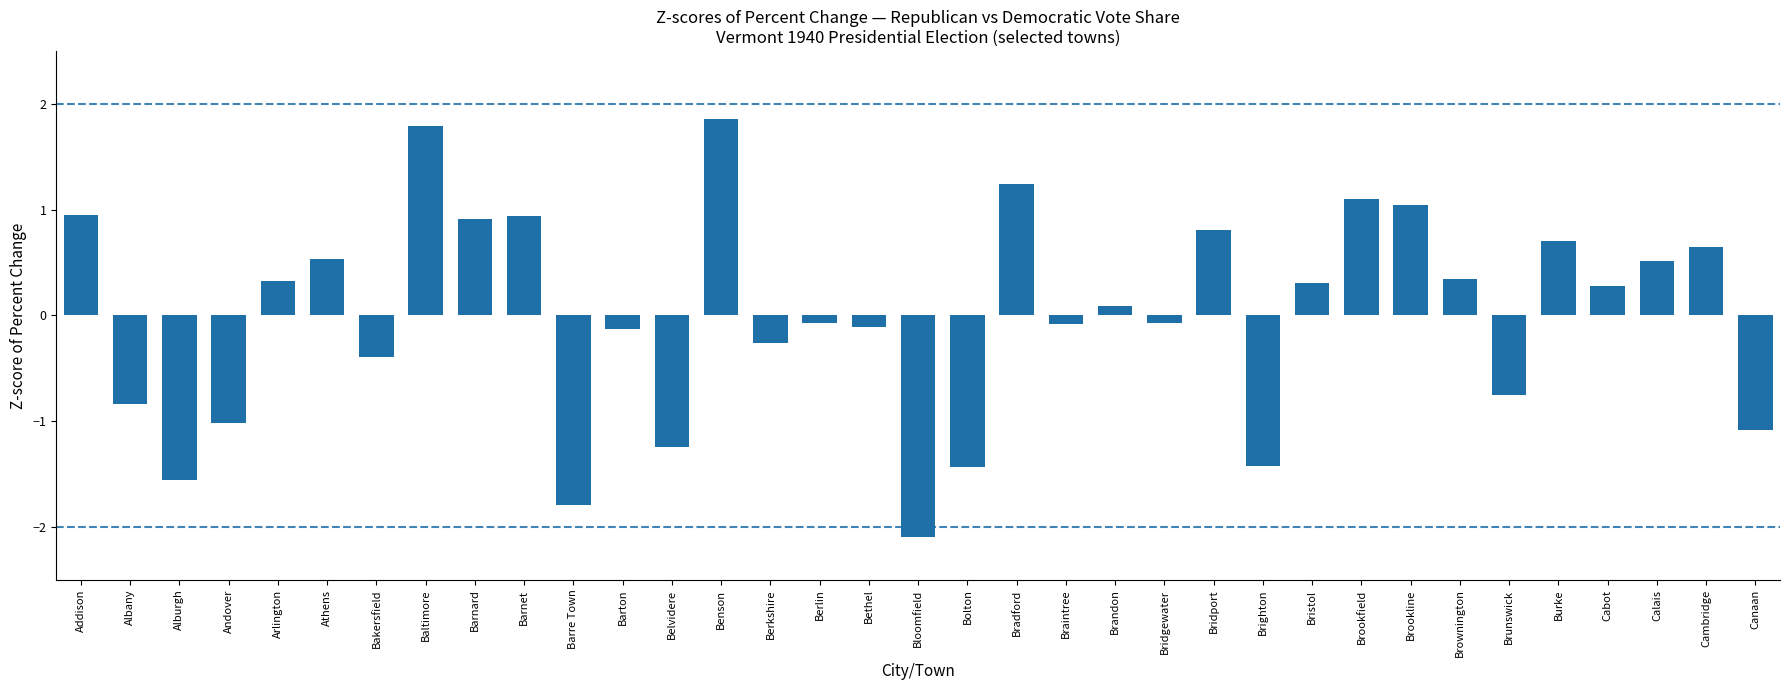

What is the label of the 20th bar from the right?

Berlin